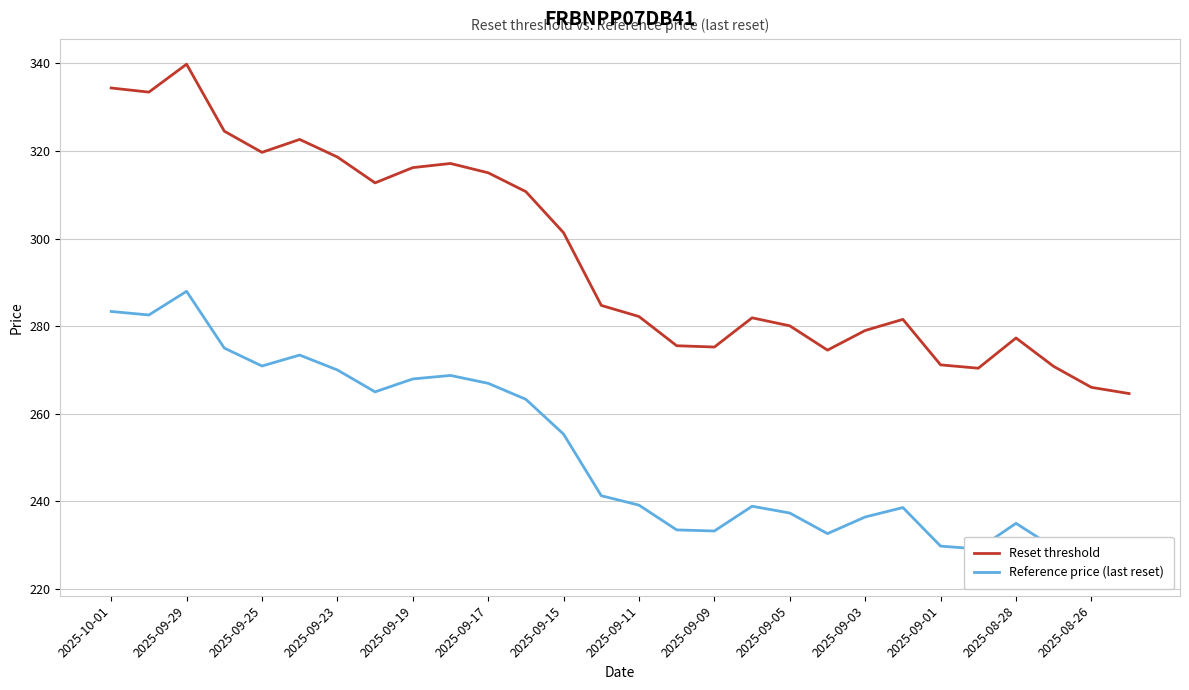

What is the lowest value of the Reset threshold series?

264.6